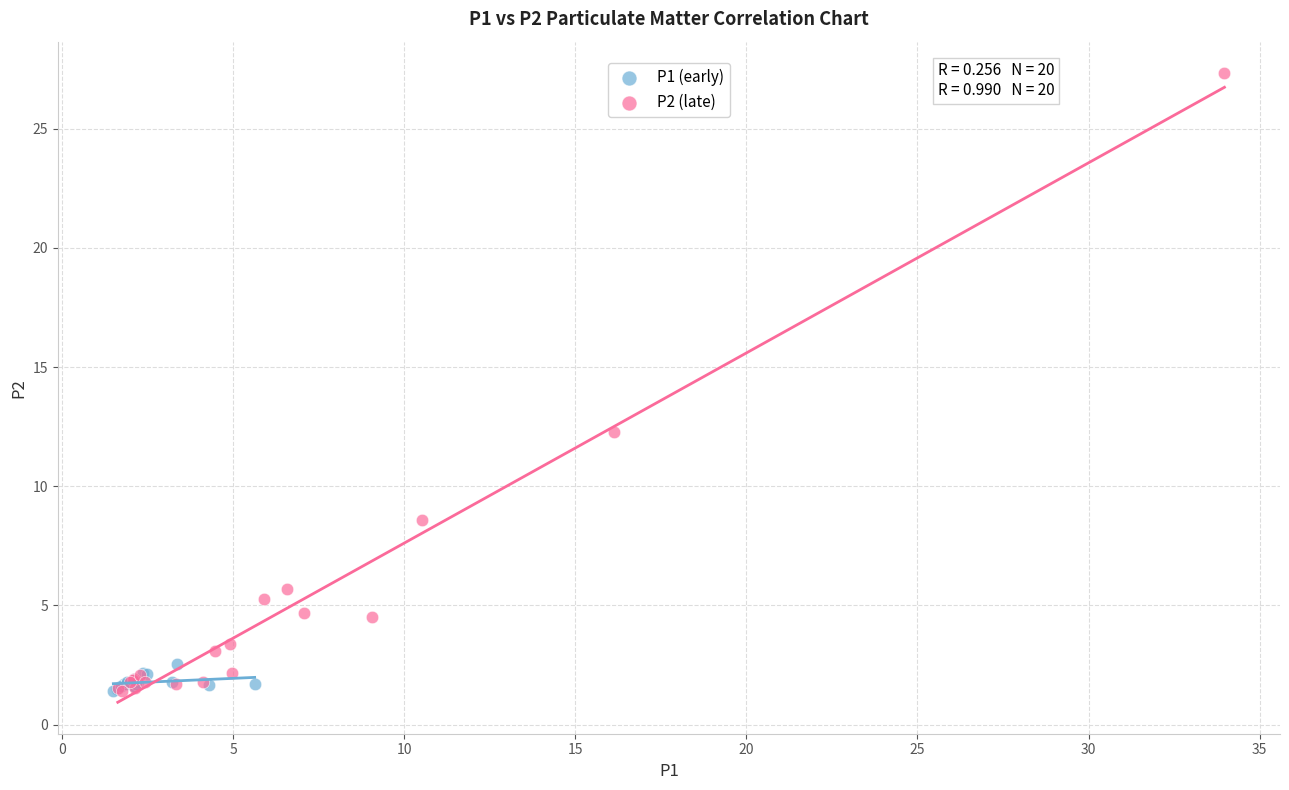

Which series contains the highest Y value?

P2 (late)